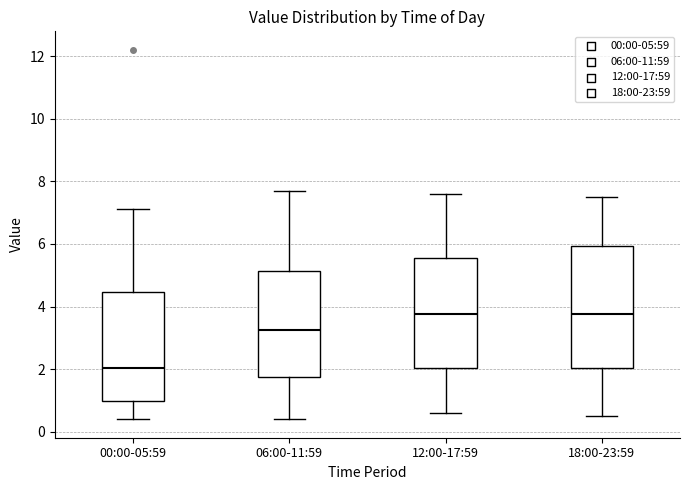

Reading left to right, transcribe this box plot: for each box, give where its median line is, the range the box spans, and where its two whiskers end, as read against the y-axis. The values are not printed on the chart, so give them approximately, as read against the axis.

00:00-05:59: median 2.0, box 1.0 to 4.4, whiskers 0.4 to 7.2
06:00-11:59: median 3.2, box 1.8 to 5.2, whiskers 0.4 to 7.8
12:00-17:59: median 3.8, box 2.0 to 5.6, whiskers 0.6 to 7.6
18:00-23:59: median 3.8, box 2.0 to 6.0, whiskers 0.6 to 7.6